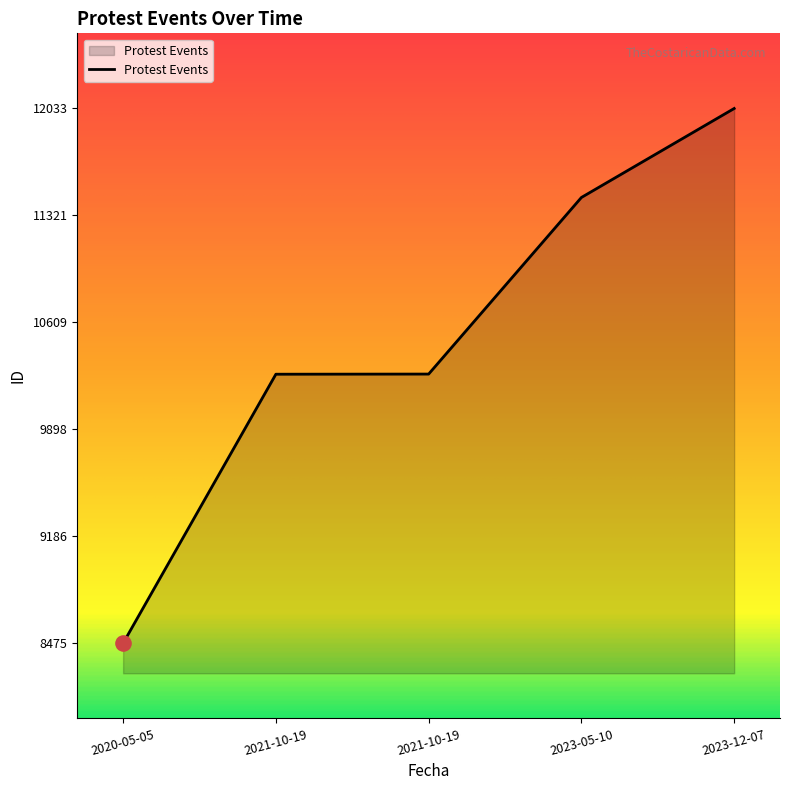

What is the change in value from 2021-10-19 to 2023-12-07?

+1767